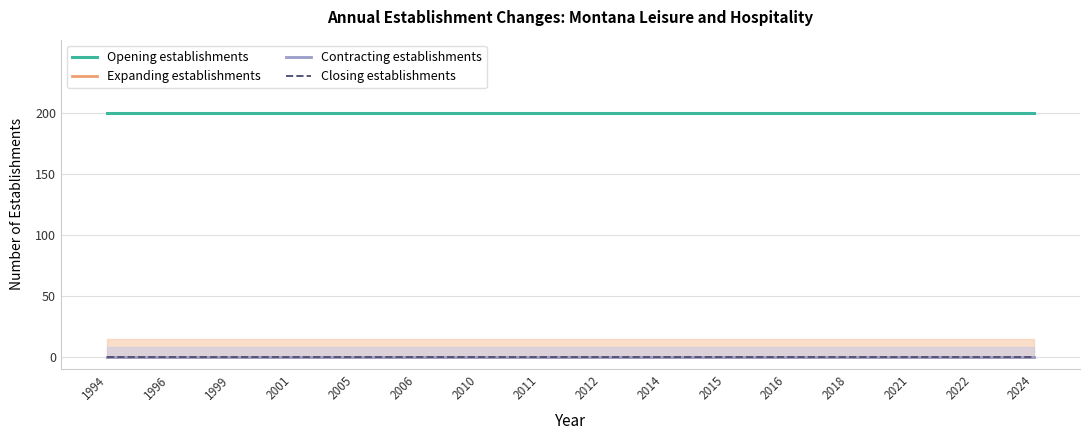

Reading right to left, list all the values displayed in this chart.

Opening establishments: 2024=200	2022=200	2021=200	2018=200	2016=200	2015=200	2014=200	2012=200	2011=200	2010=200	2006=200	2005=200	2001=200	1999=200	1996=200	1994=200
Expanding establishments: 2024=0	2022=0	2021=0	2018=0	2016=0	2015=0	2014=0	2012=0	2011=0	2010=0	2006=0	2005=0	2001=0	1999=0	1996=0	1994=0
Contracting establishments: 2024=0	2022=0	2021=0	2018=0	2016=0	2015=0	2014=0	2012=0	2011=0	2010=0	2006=0	2005=0	2001=0	1999=0	1996=0	1994=0
Closing establishments: 2024=0	2022=0	2021=0	2018=0	2016=0	2015=0	2014=0	2012=0	2011=0	2010=0	2006=0	2005=0	2001=0	1999=0	1996=0	1994=0